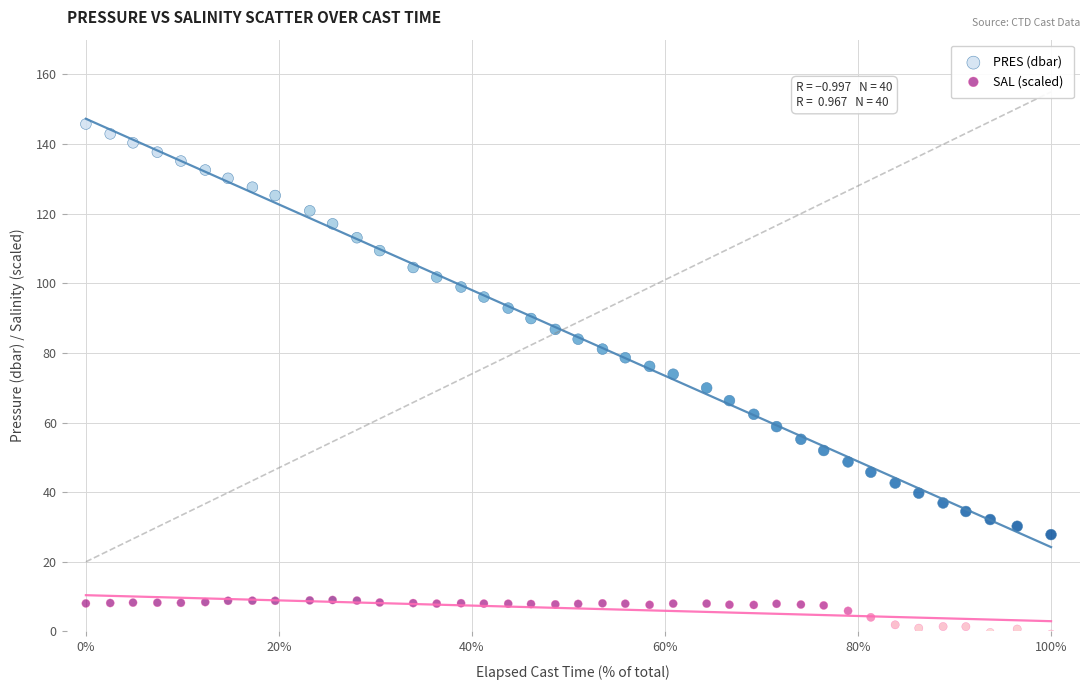

Which series contains the lowest Y value?

SAL (scaled)